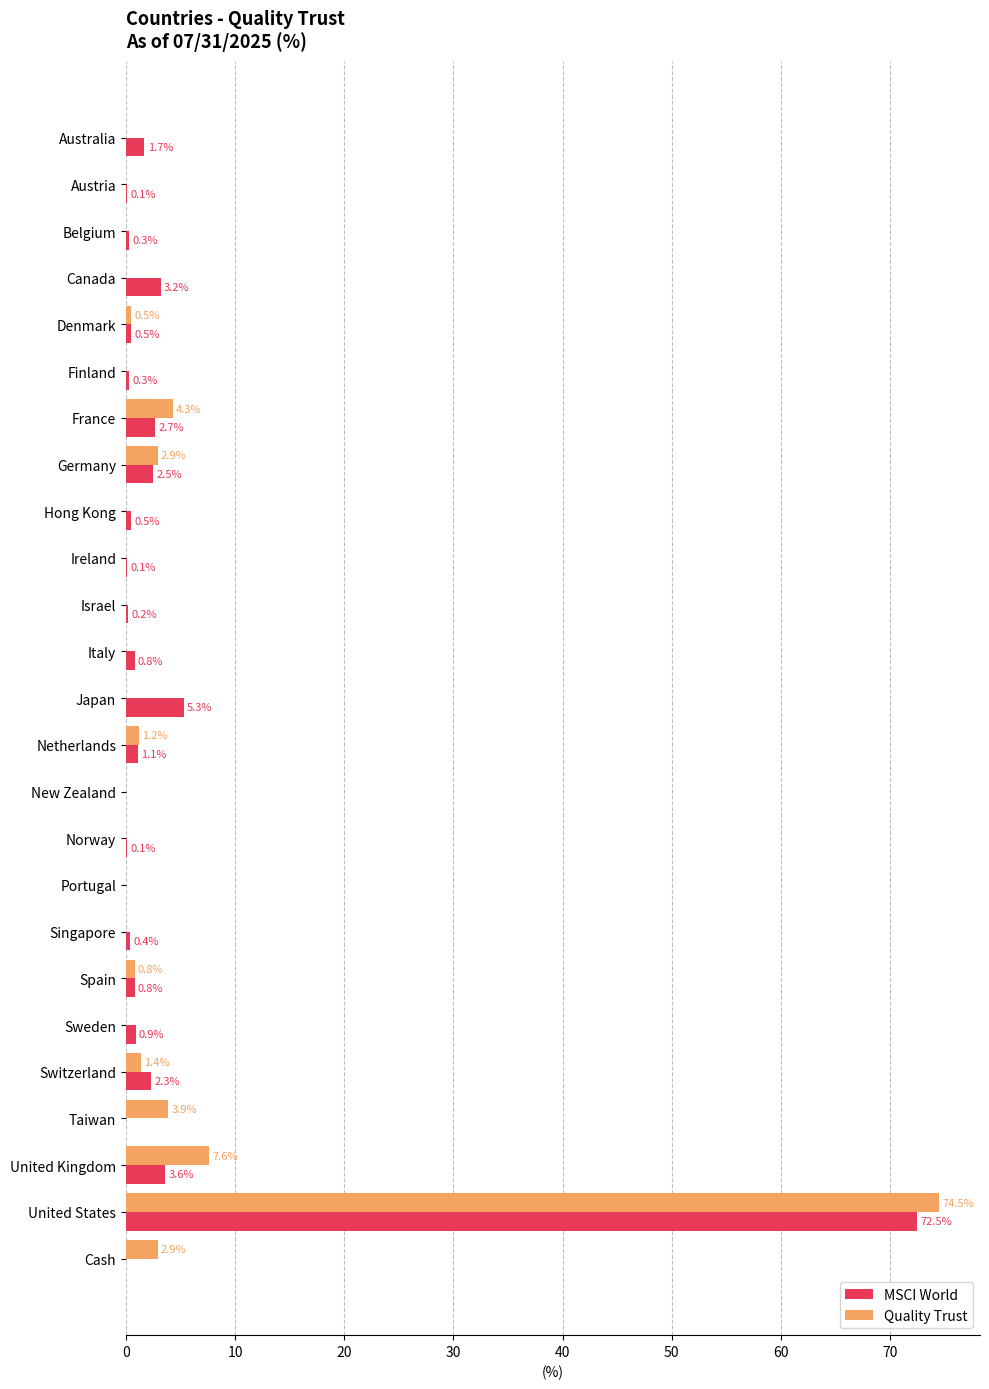

Which series changed the most between Belgium and Cash?

Quality Trust